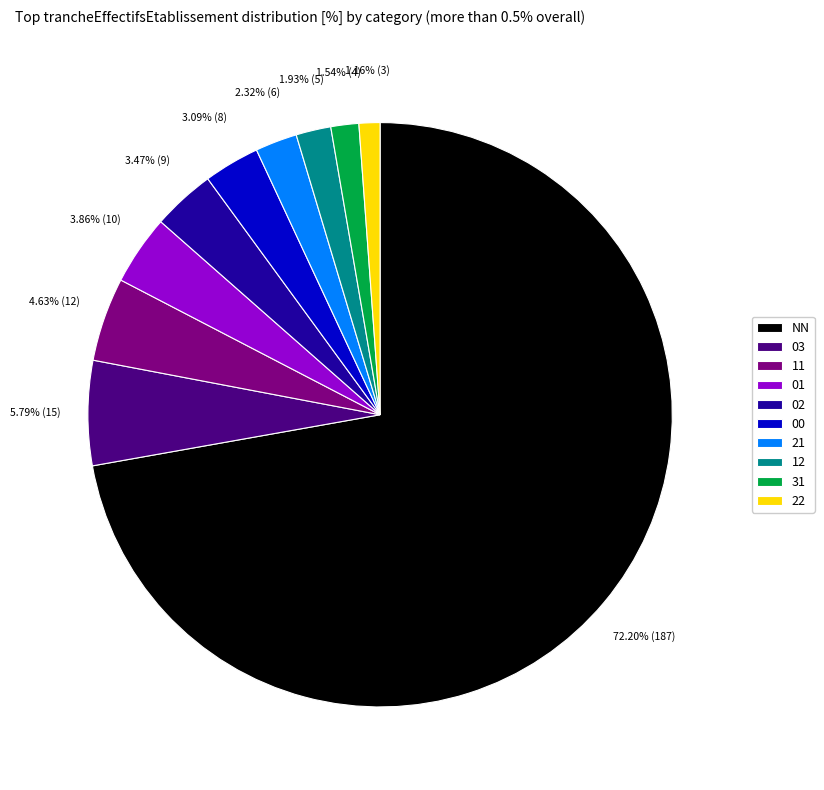

What percentage is the 22 slice, to the nearest percent?

1%